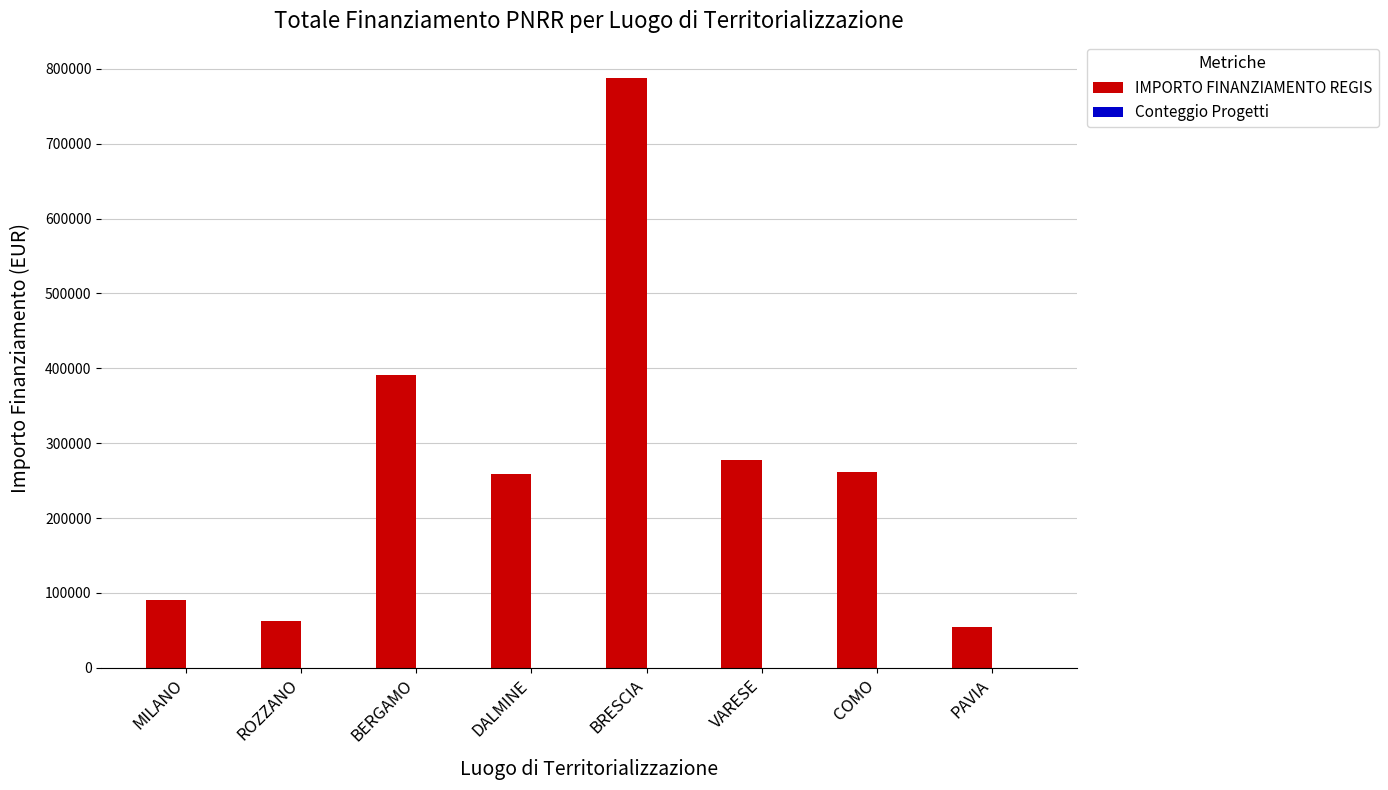

True or false: IMPORTO FINANZIAMENTO REGIS has a value of 787481.6 at BRESCIA.

True